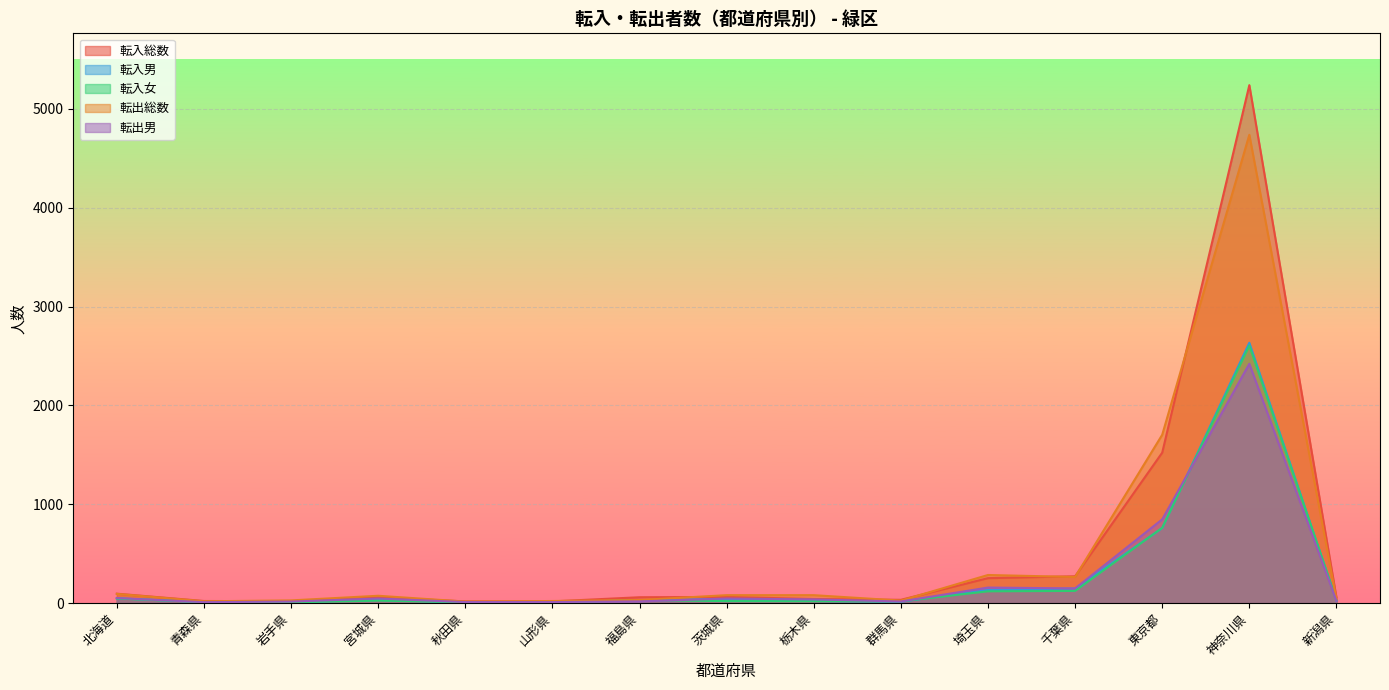

What is the difference between the maximum and minimum values in the 転入女 series?

2596